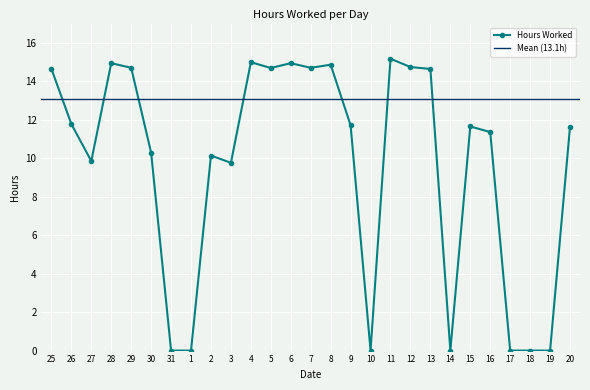

The chart shows a value of -6.0 at 10. True or false?

False